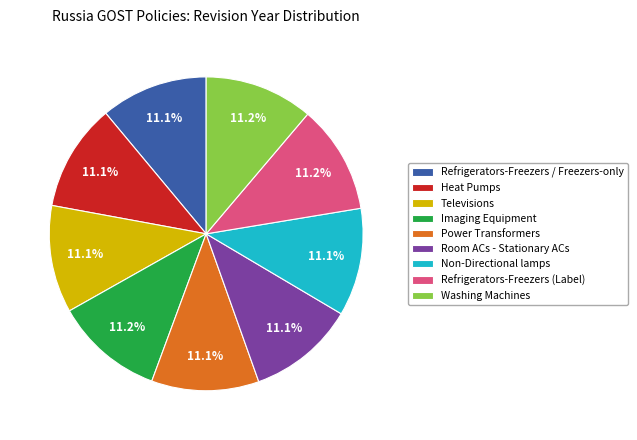

What percentage is the Room ACs - Stationary ACs slice, to the nearest percent?

11%